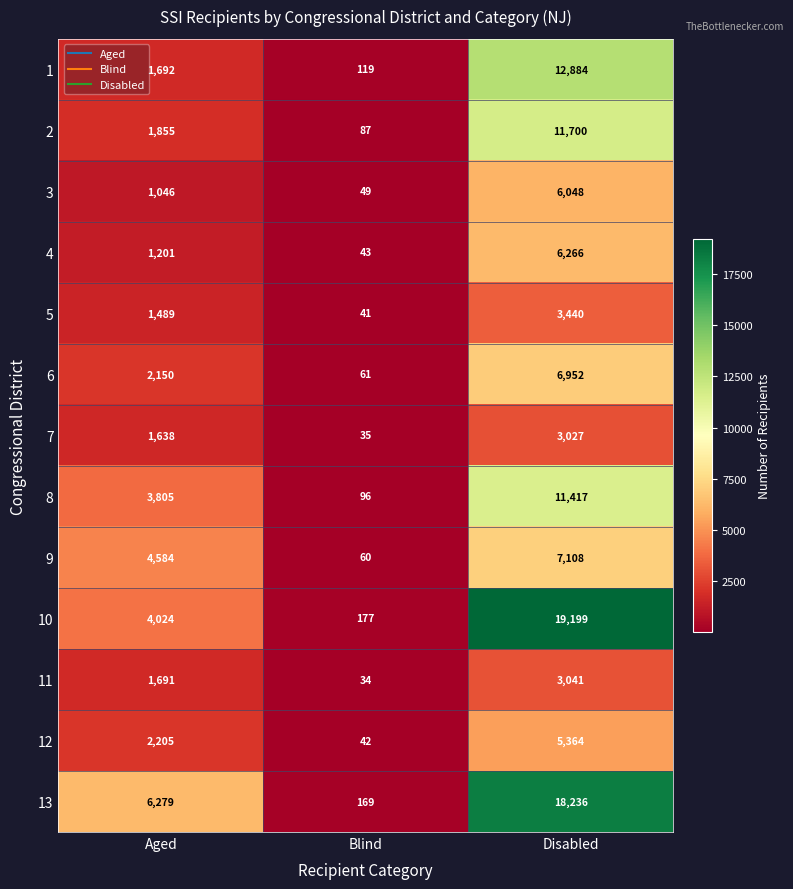

What is the difference between the 12 values at Disabled and Blind?

5322